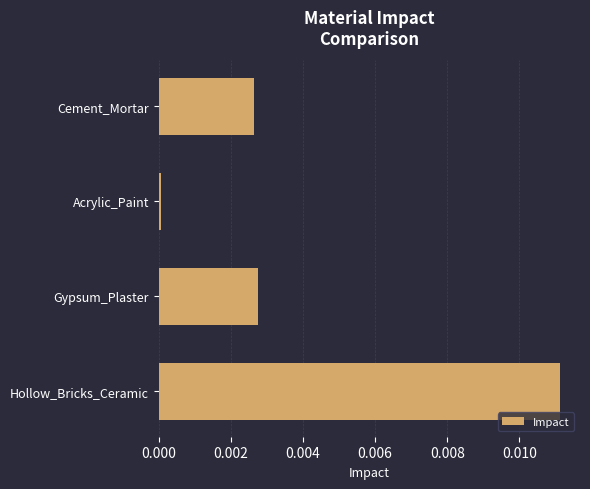

True or false: the data shows 0.0 at Hollow_Bricks_Ceramic.

True